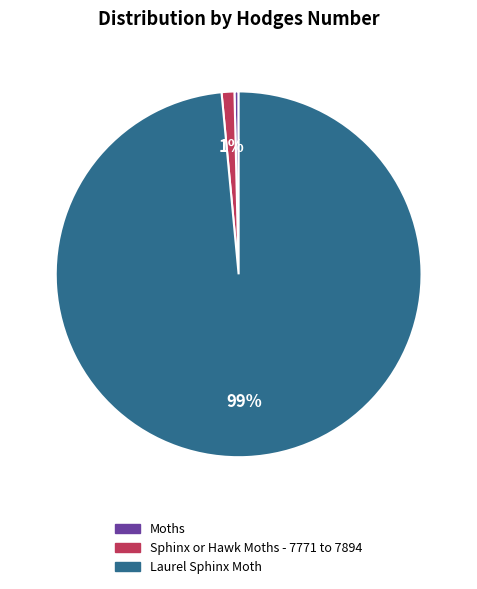

Between Laurel Sphinx Moth and Moths, which is larger?

Laurel Sphinx Moth